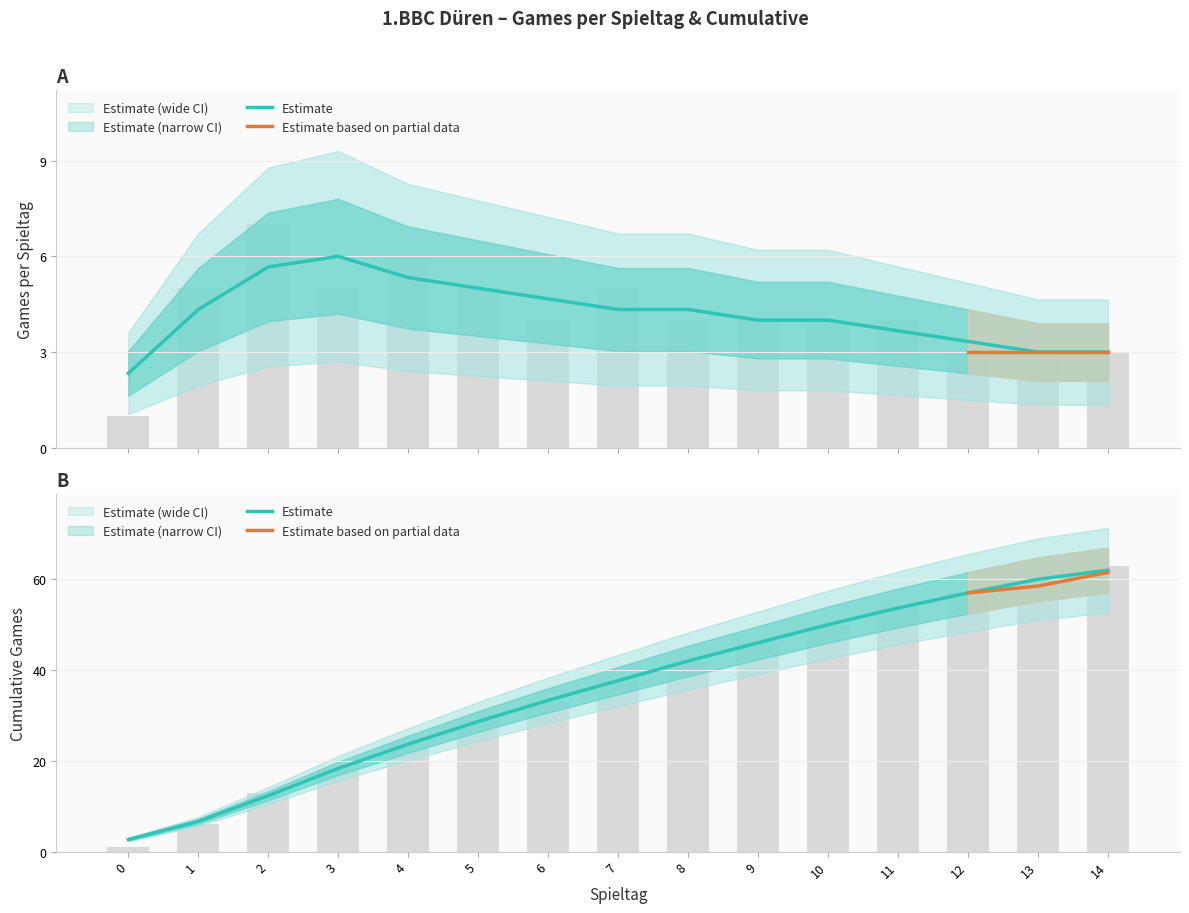

Rank the series by their maximum value, from lowest to highest.

Games per Spieltag, Cumulative Games